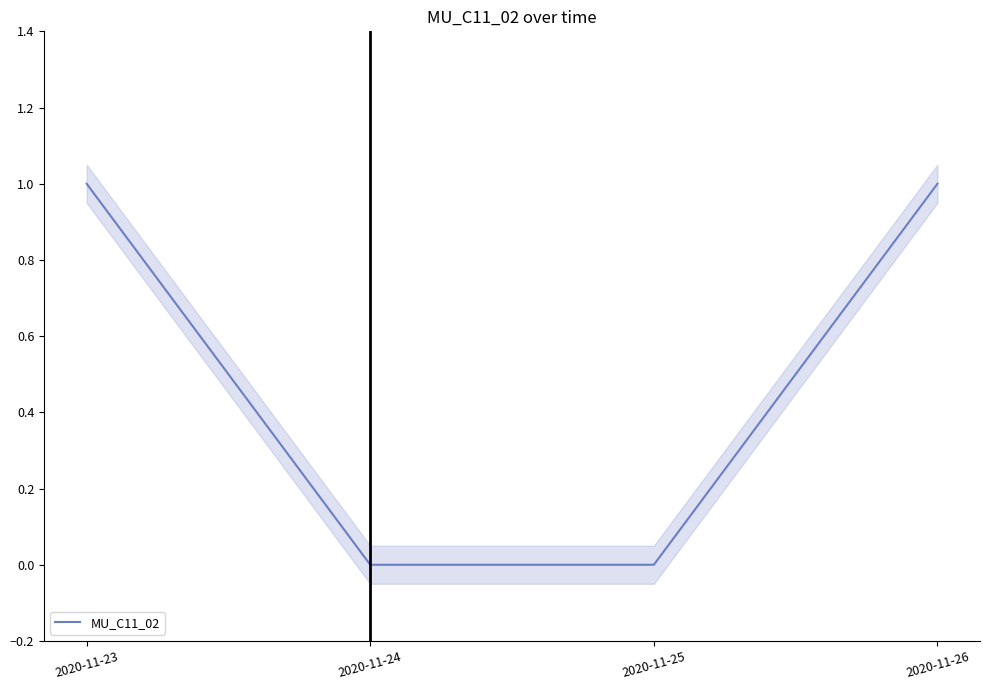

Where is the data nearest to the value 0?

2020-11-24